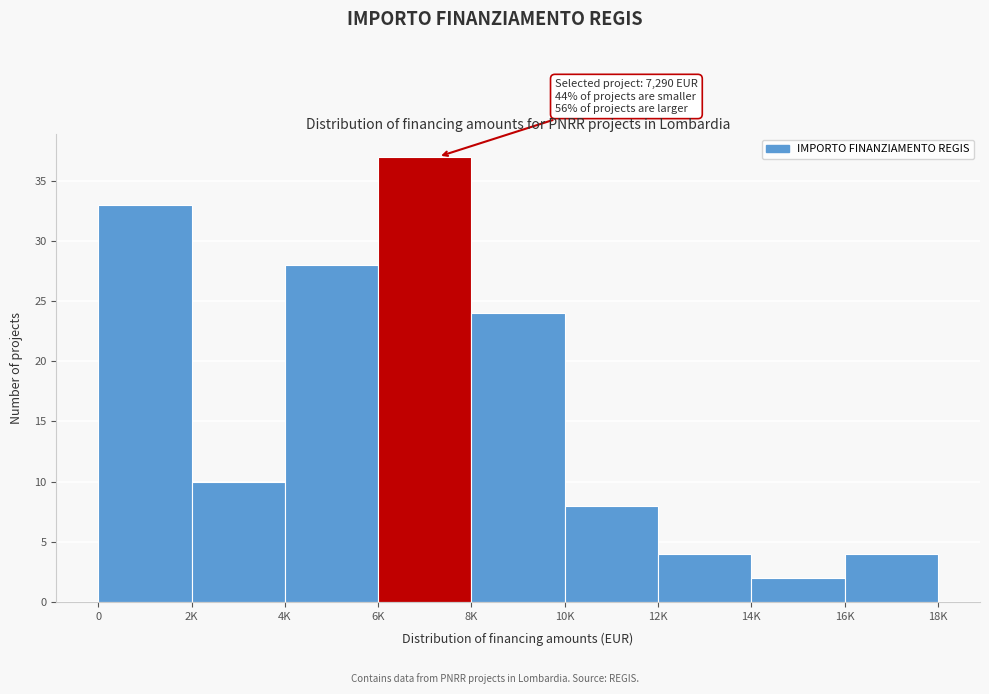

Reading left to right, extract all data points from this chart.

0=33	2K=10	4K=28	6K=37	8K=24	10K=8	12K=4	14K=2	16K=4